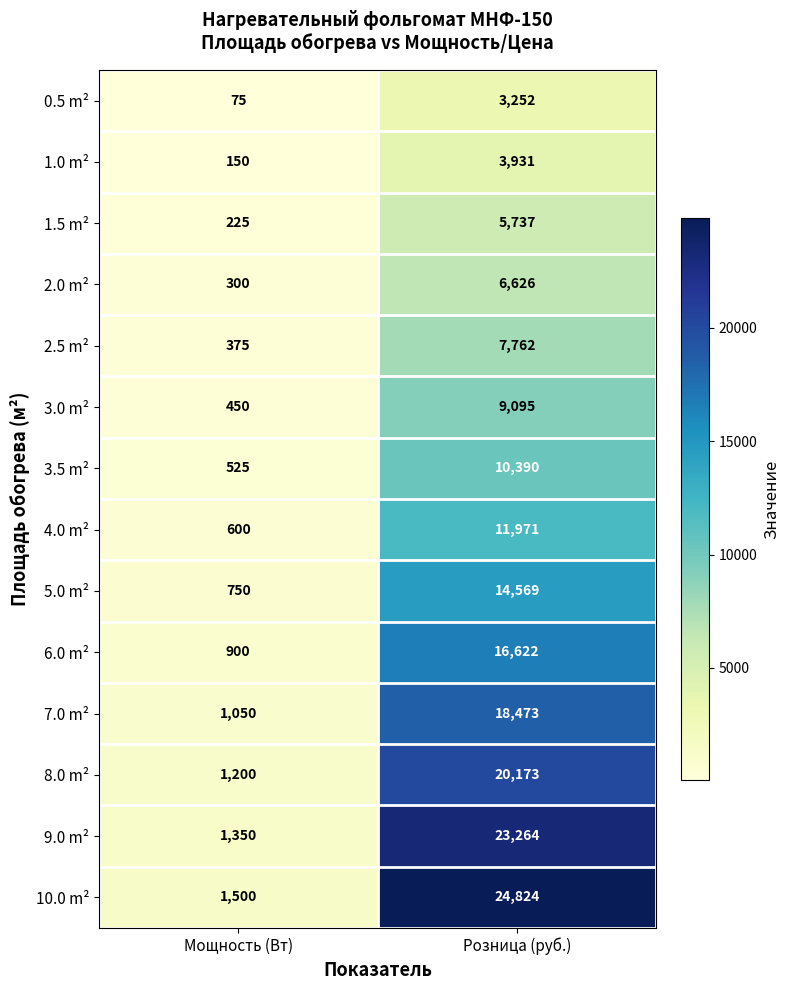

What is the average value of the 1.5 m² series?

2981